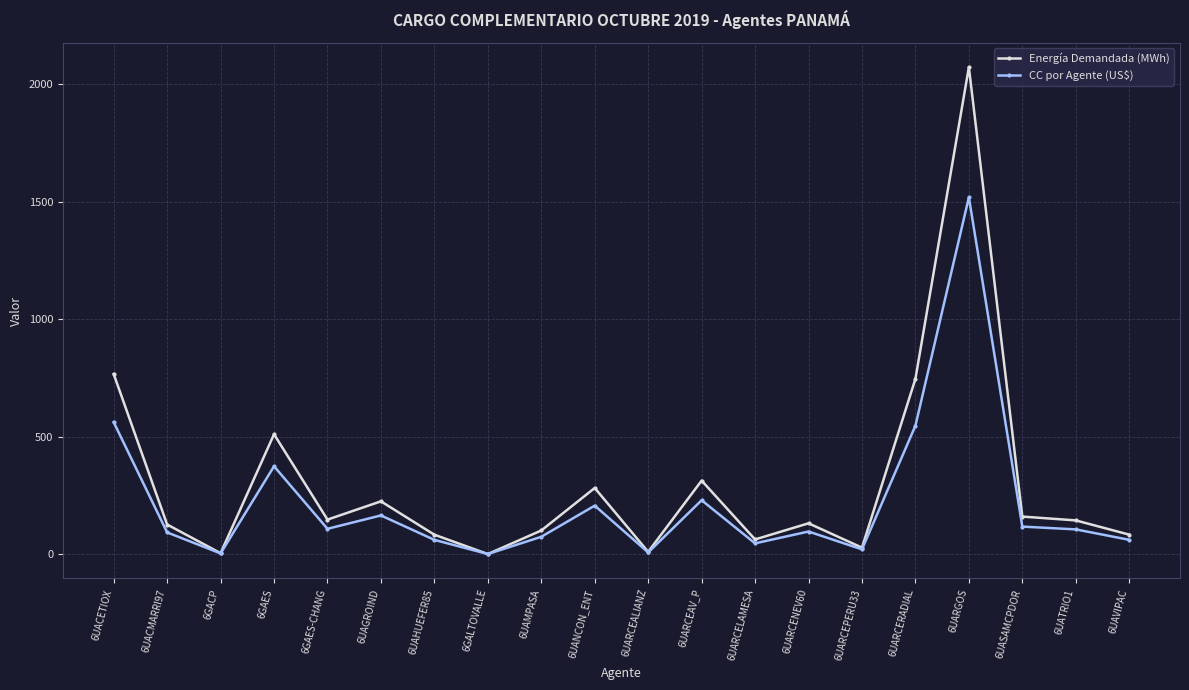

Where is the first local minimum for CC por Agente (US$)?

6GACP